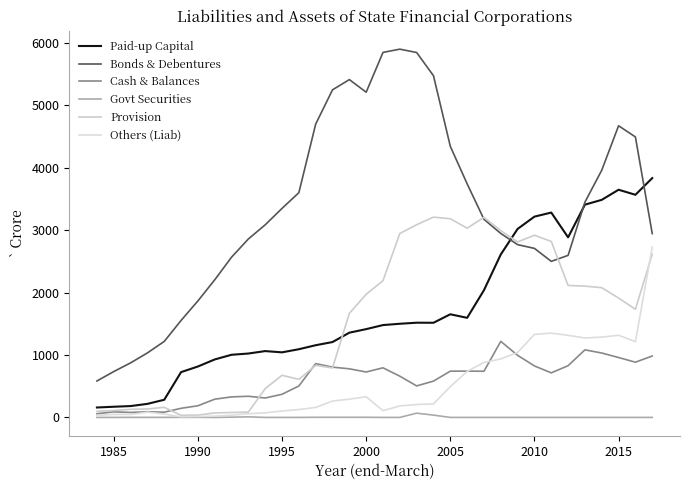

List the series in order of their peak value, lowest first.

Govt Securities, Cash & Balances, Others (Liab), Provision, Paid-up Capital, Bonds & Debentures